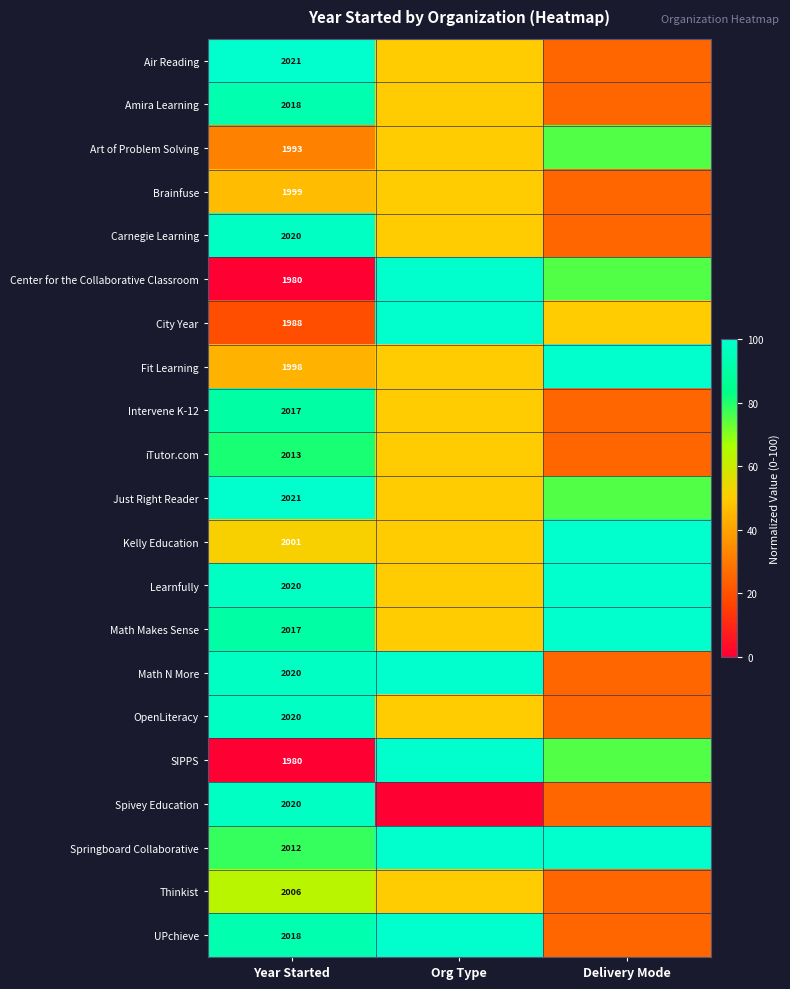

What is the spread (max minus min) of values at Year Started?

41